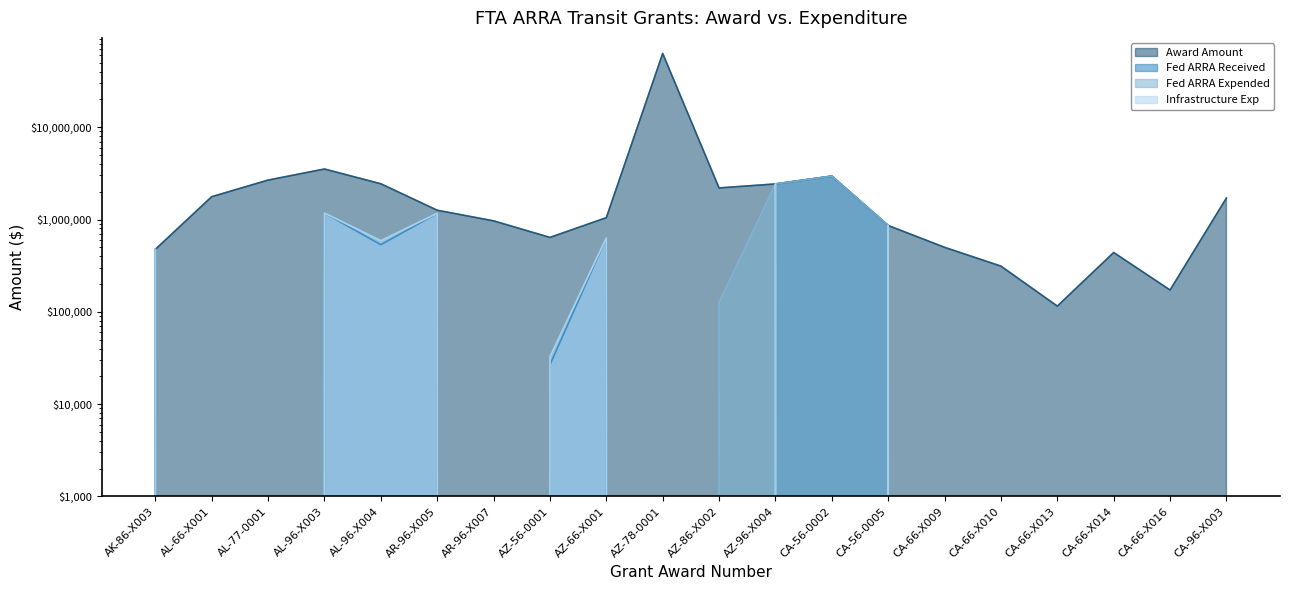

At which category is the sum across all series the highest?

AZ-78-0001